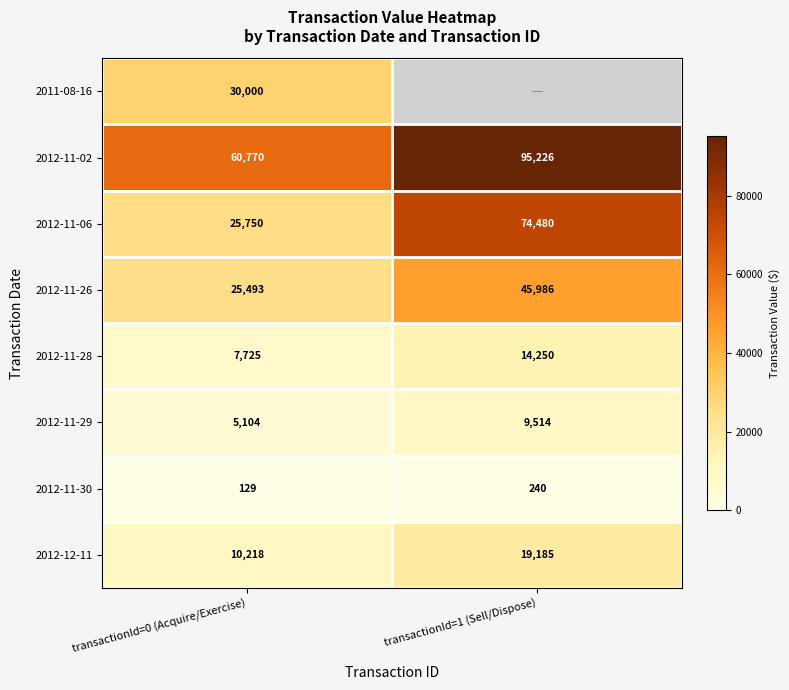

At which label does 2012-11-28 reach its minimum?

transactionId=0 (Acquire/Exercise)